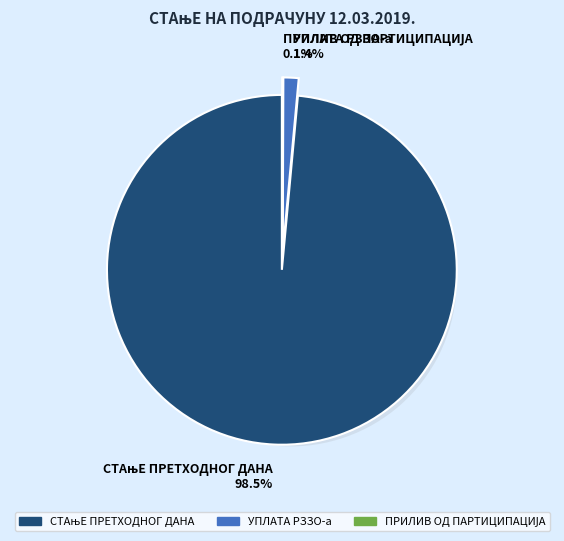

Rank the categories by value from highest to lowest.

СТАњЕ ПРЕТХОДНОГ ДАНА, УПЛАТА РЗЗО-а, ПРИЛИВ ОД ПАРТИЦИПАЦИЈА